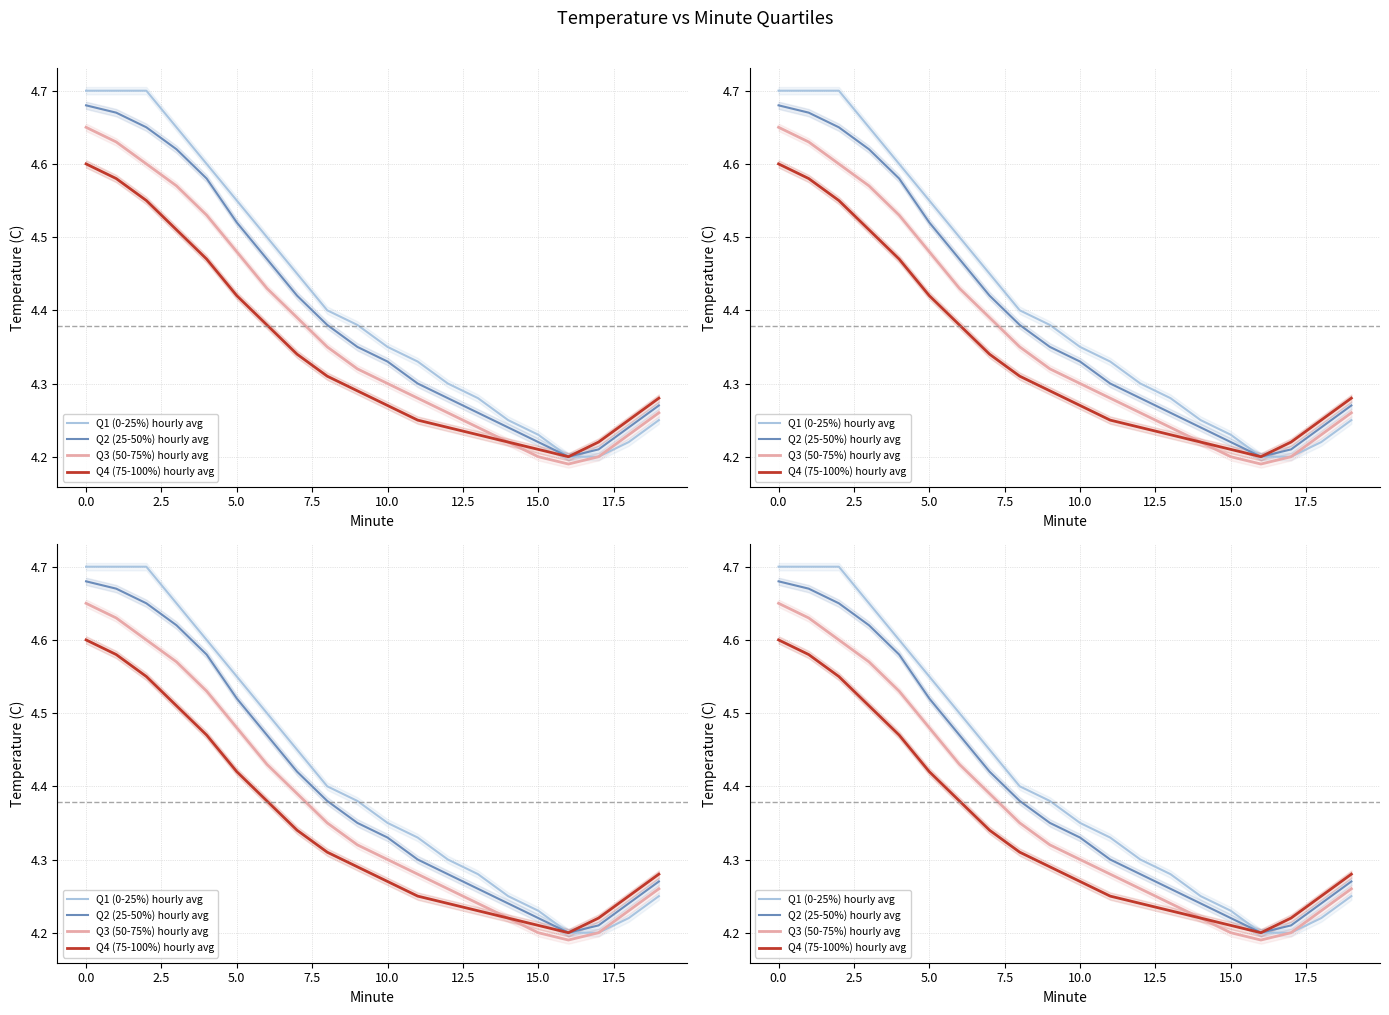

Is it true that Q4 (75-100%) hourly avg equals 6.4 at 11?

False